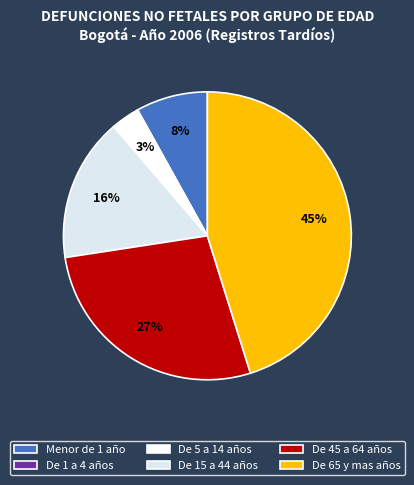

Is there a majority slice in this chart?

No